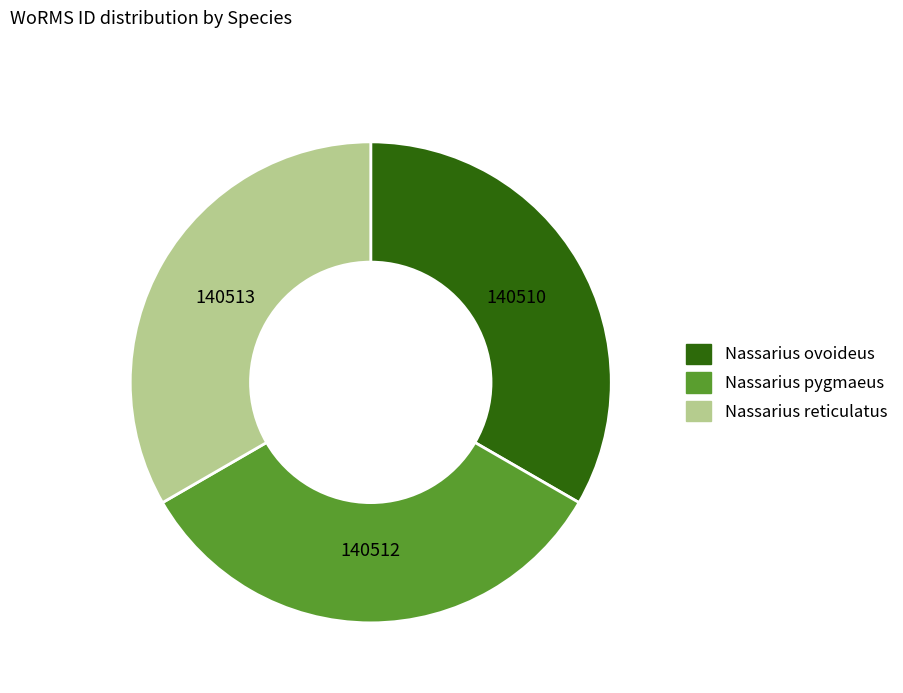

Approximately how many times larger is the value at Nassarius reticulatus compared to Nassarius pygmaeus?

1.0